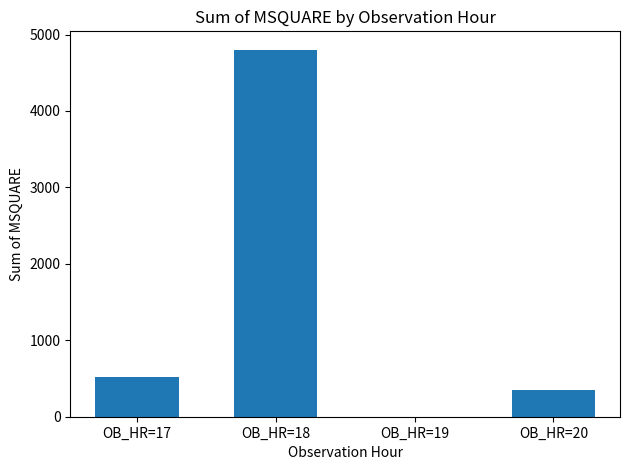

Is it true that the value at OB_HR=19 is 2339?

False